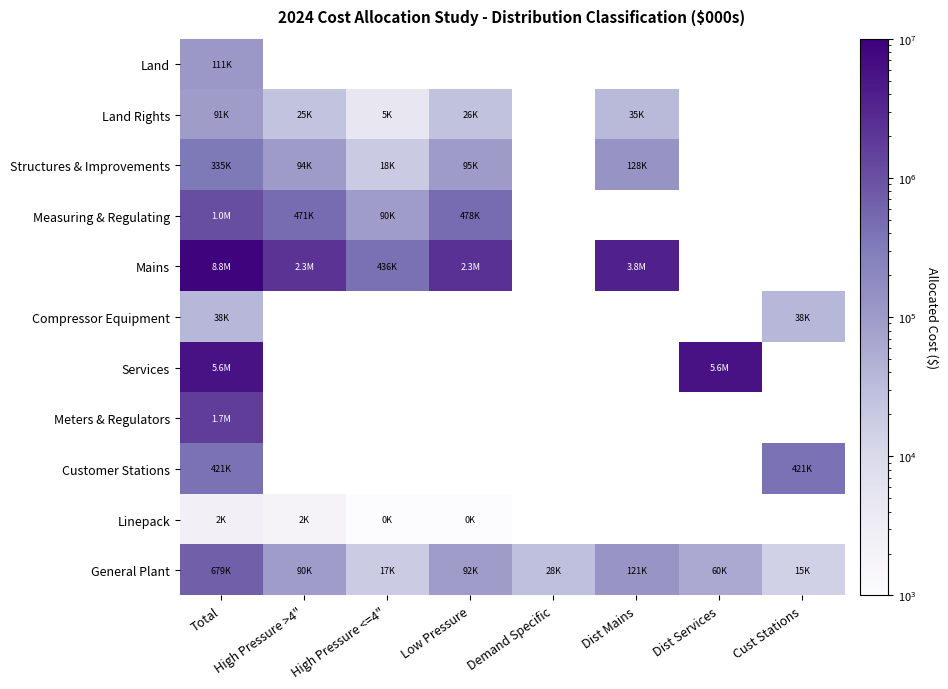

At which category is the sum across all series the highest?

Total